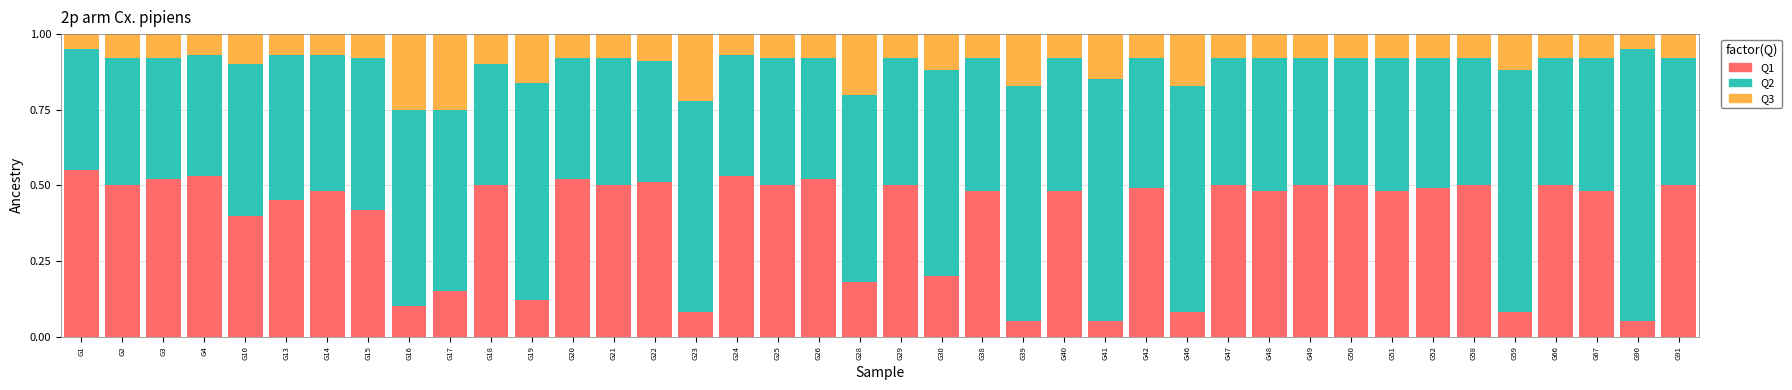

At which label does Q1 reach its peak?

G1